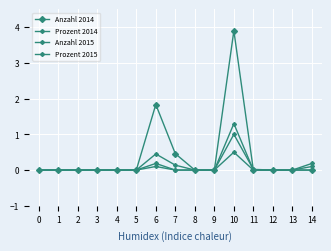

What is the difference between the maximum and minimum values in the Prozent 2014 series?

1.0